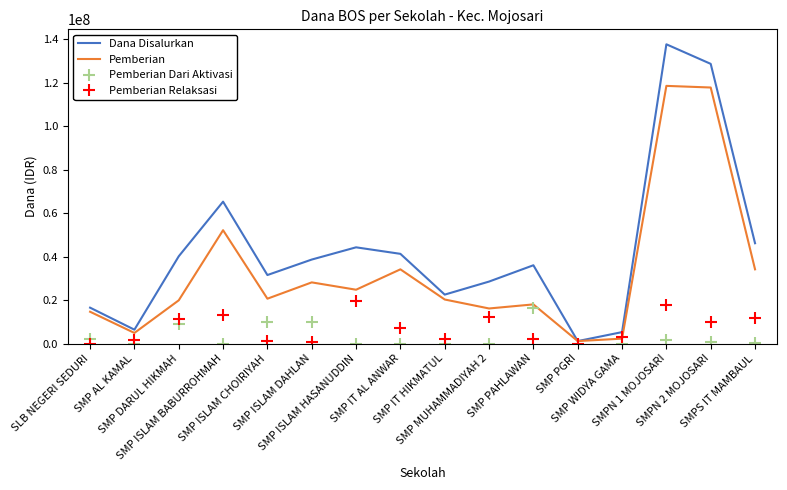

What is the maximum value shown in the chart?

137625000